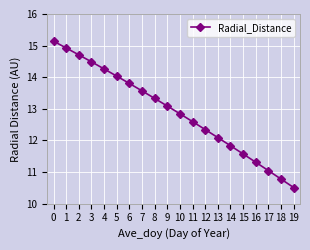

List the labels in order of value, smallest first.

19, 18, 17, 16, 15, 14, 13, 12, 11, 10, 9, 8, 7, 6, 5, 4, 3, 2, 1, 0